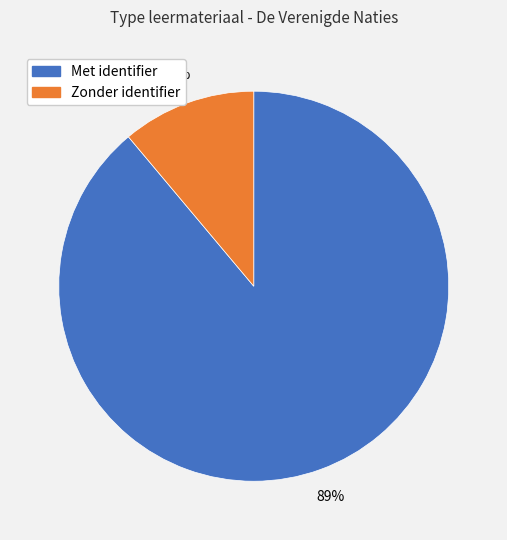

Which slice is the largest?

Met identifier